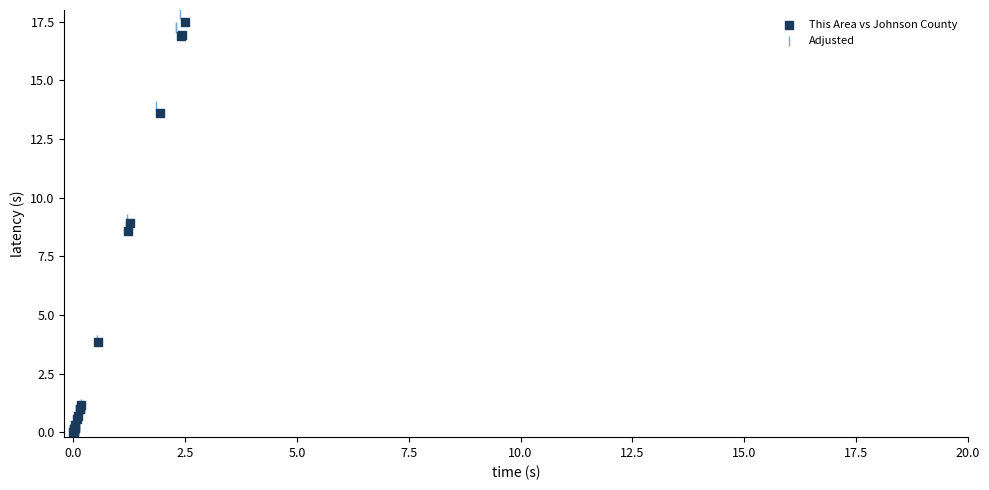

Which series has the largest Y range (max minus min)?

Adjusted